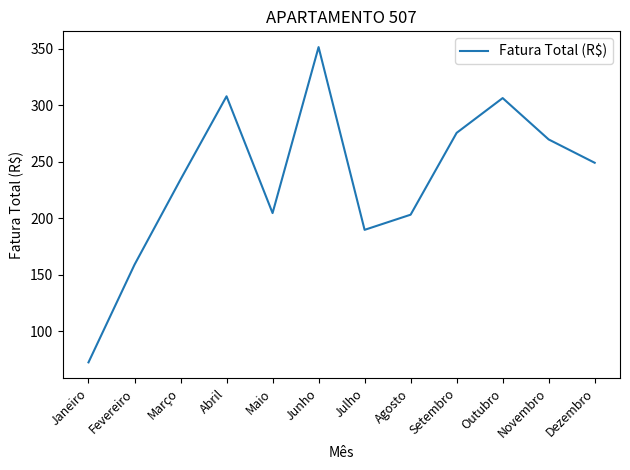

At which category does the chart reach its minimum across all series?

Janeiro